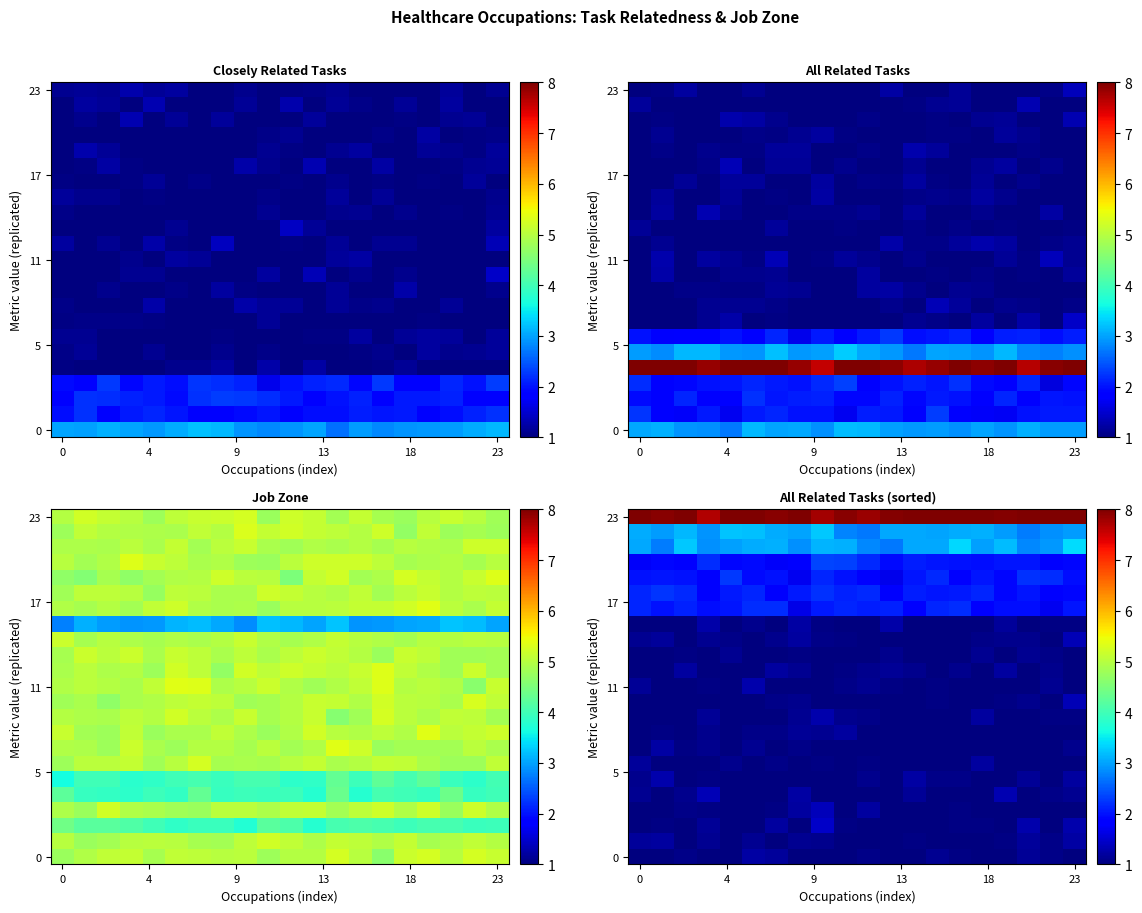

The row_9 series shows 1.0 at 23. True or false?

True